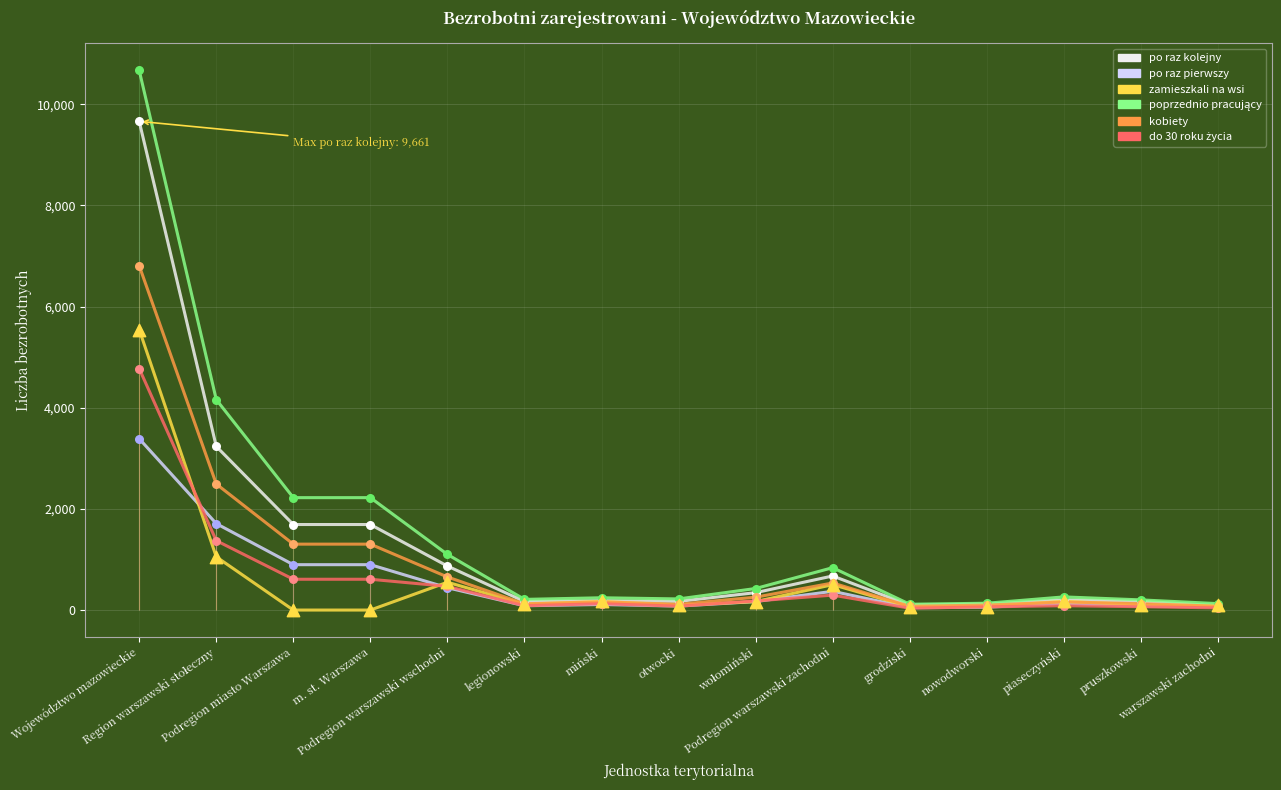

What is the total value across all series at wołomiński?

1539